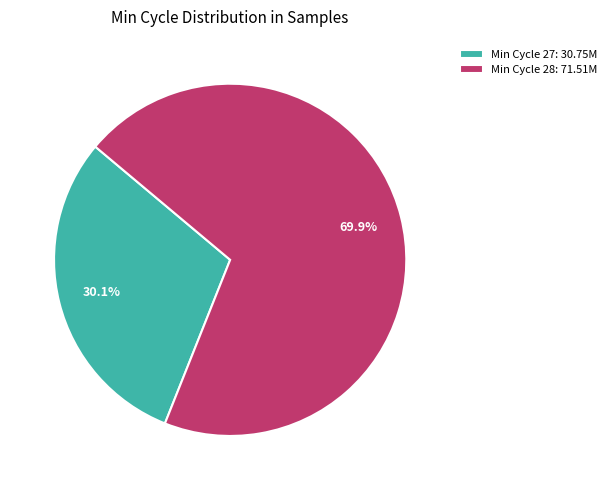

Count the number of slices in the pie.

2